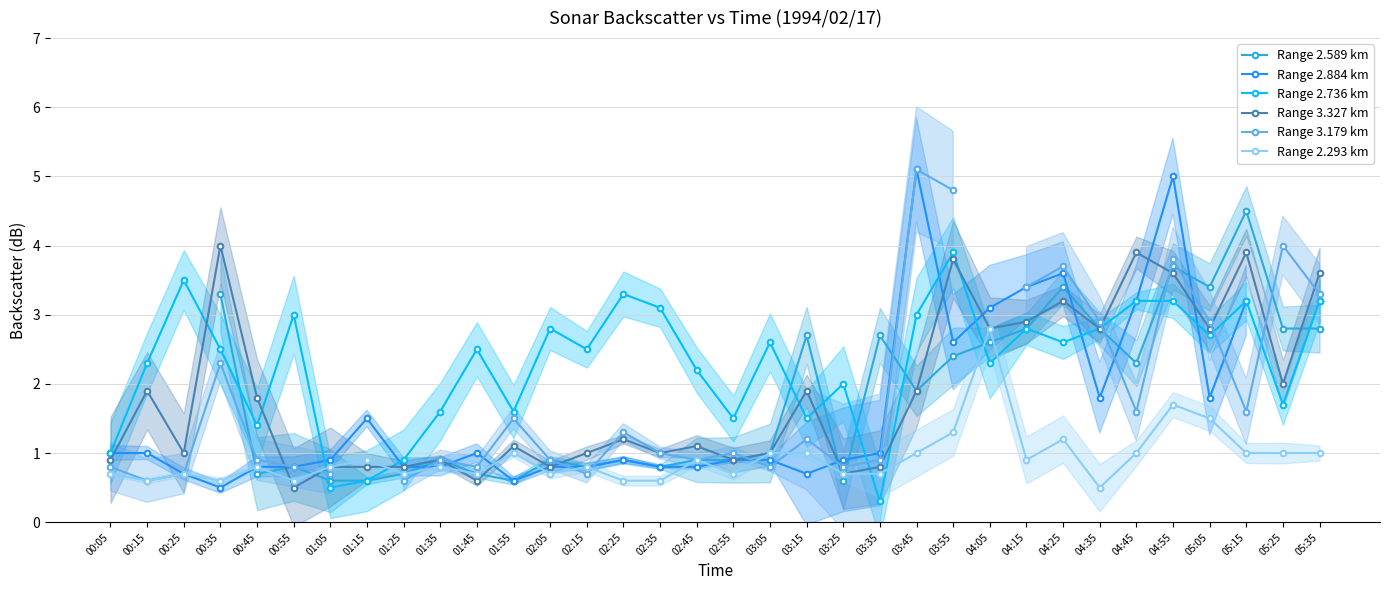

How many data points in Range 3.179 km are less than 1?

15